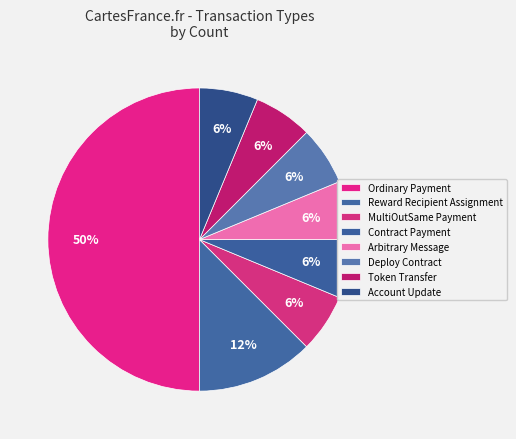

To the nearest percent, what percentage of the pie is Arbitrary Message?

6%